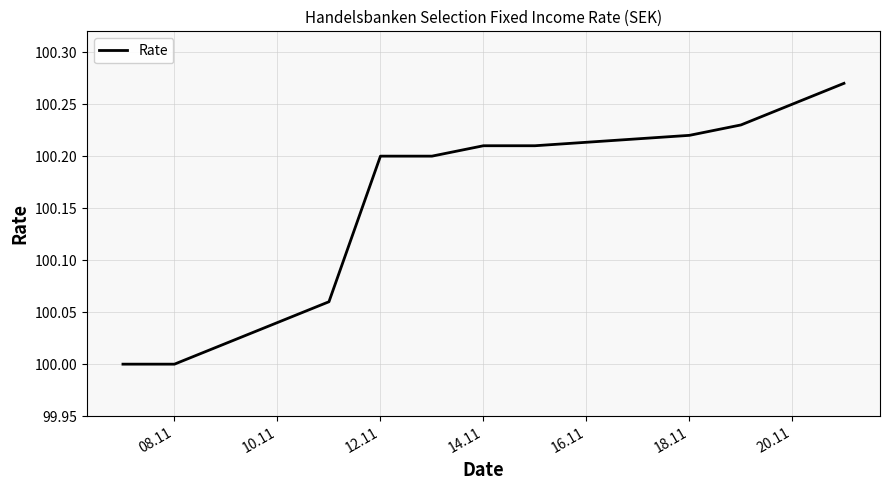

What is the minimum value shown in the chart?

100.0